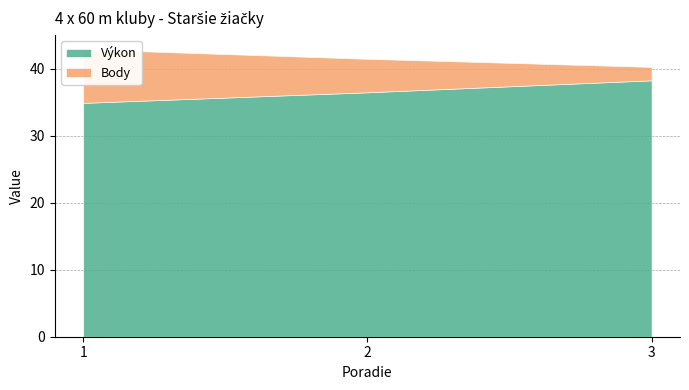

Reading right to left, extract all data points from this chart.

Výkon: 38.3	36.5	34.9
Body: 2.0	5.0	8.0